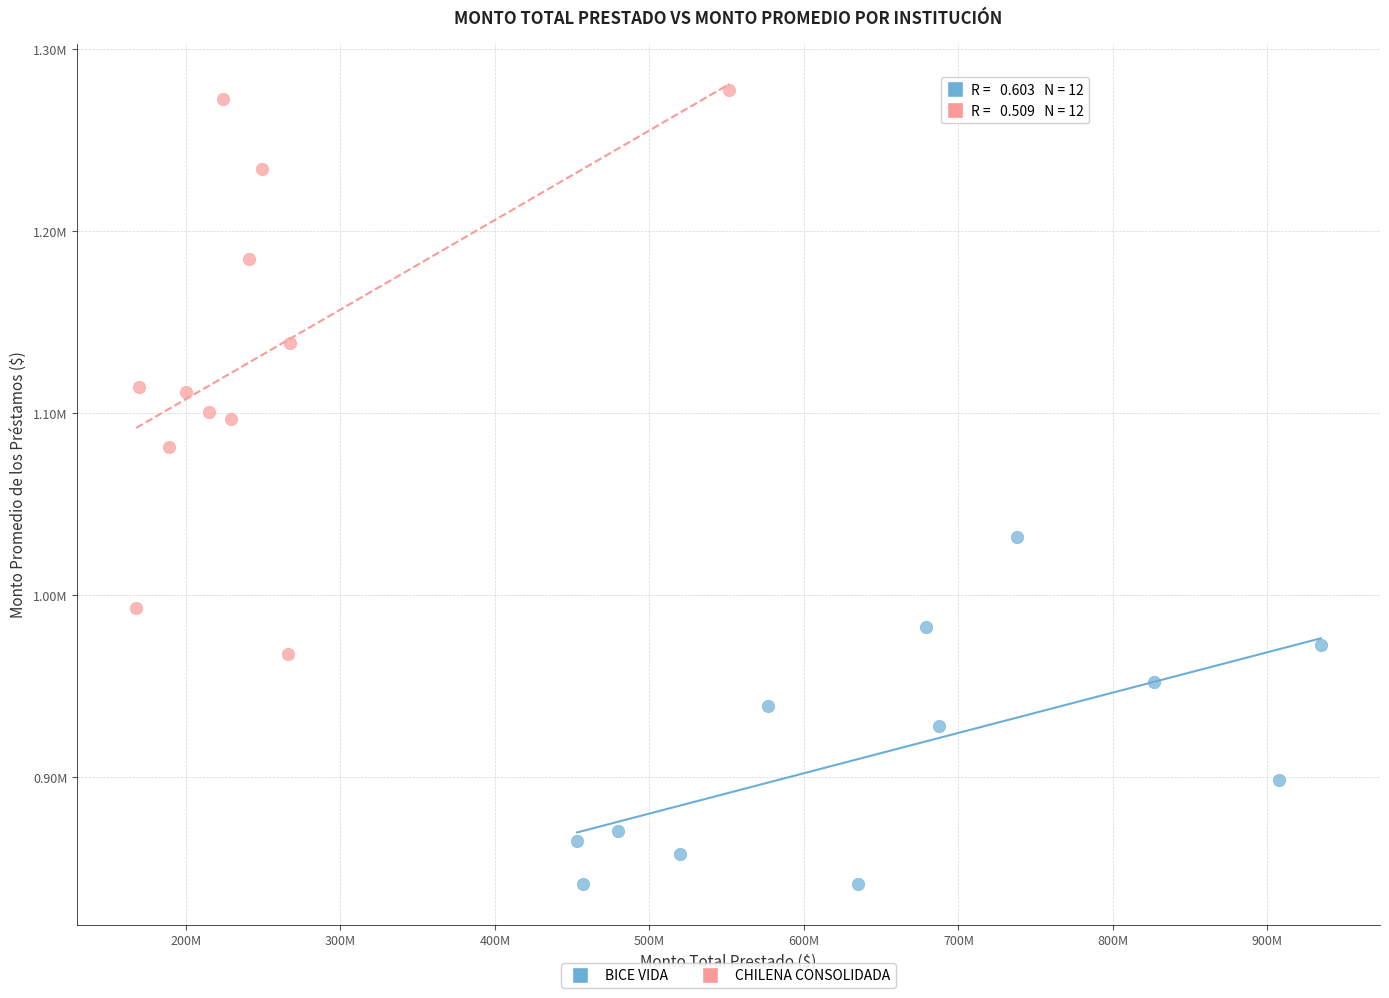

What are all the series names shown in the legend?

BICE VIDA, CHILENA CONSOLIDADA